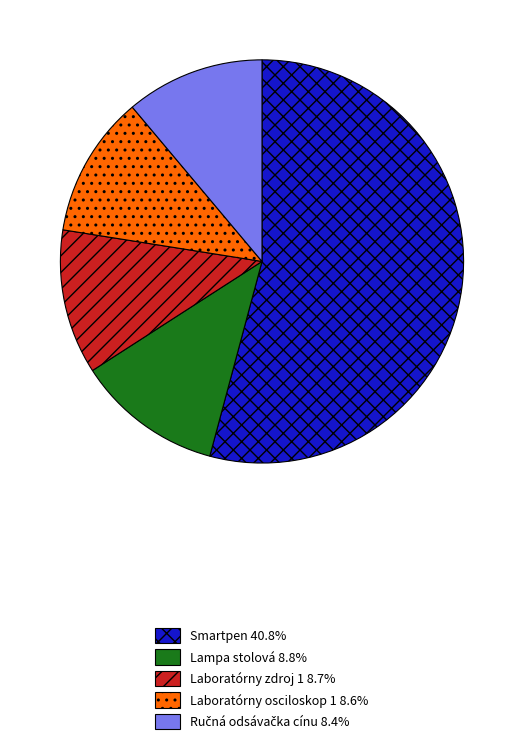

Is there a majority slice in this chart?

Yes